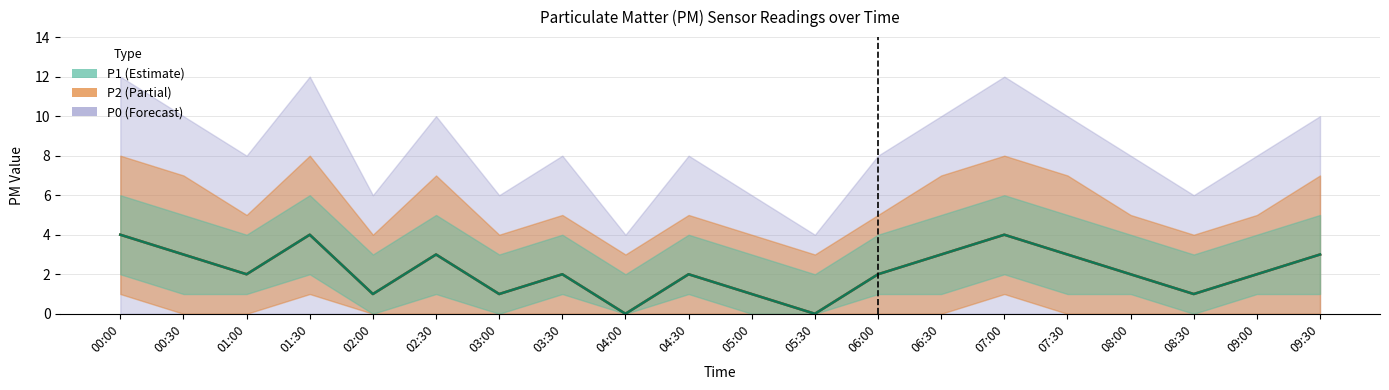

True or false: P1 and P0 cross at least once.

False